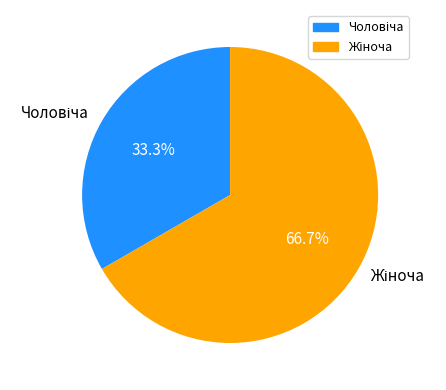

Is there a majority slice in this chart?

Yes